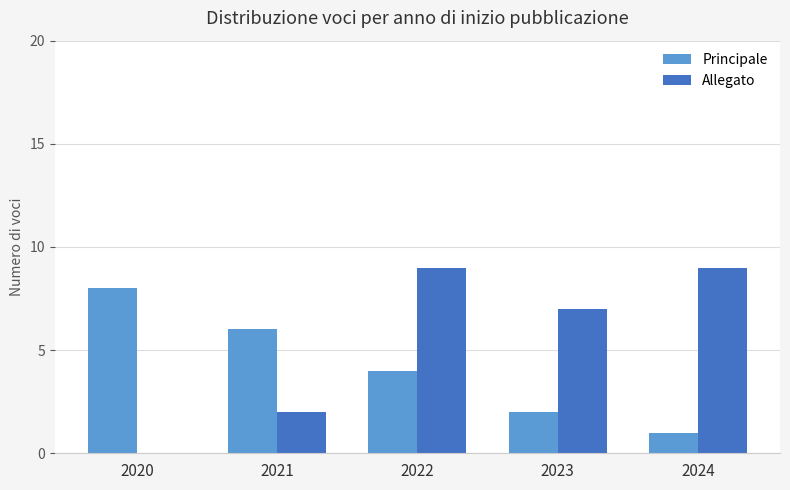

The Allegato series shows 1 at 2021. True or false?

False